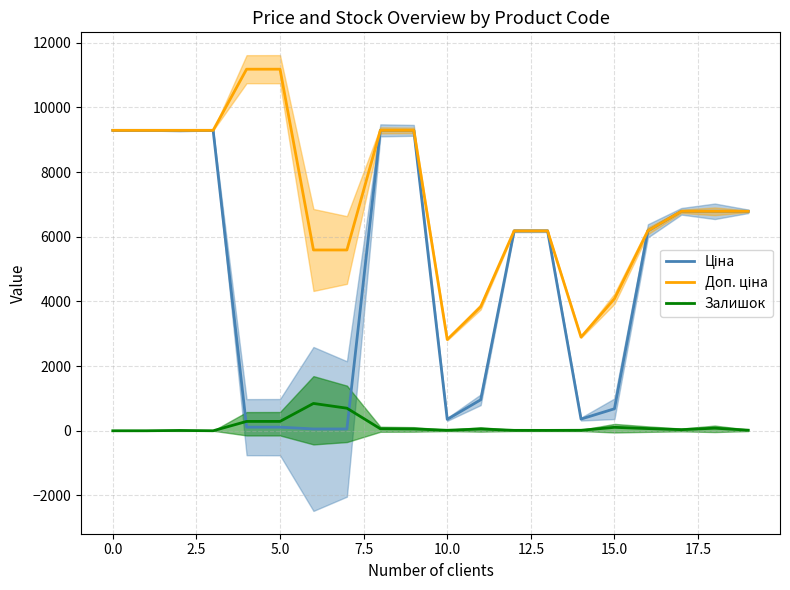

Reading left to right, transcribe all the data shown in this chart.

Ціна: 9290.5	9290.5	9290.5	9290.5	111.8	111.8	55.9	55.9	9290.5	9290.5	352.6	958.4	6182.6	6182.6	362.1	680.4	6182.6	6787.1	6787.1	6787.1
Доп. ціна: 9290.5	9290.5	9290.5	9290.5	11182.0	11182.0	5591.0	5591.0	9290.5	9290.5	2821.2	3833.8	6182.6	6182.6	2896.6	4082.3	6182.6	6787.1	6787.1	6787.1
Залишок: 0.0	0.0	10.0	0.0	289.0	290.0	845.0	698.0	62.0	56.0	15.0	55.0	13.0	12.0	15.0	106.0	68.0	34.0	80.0	18.0